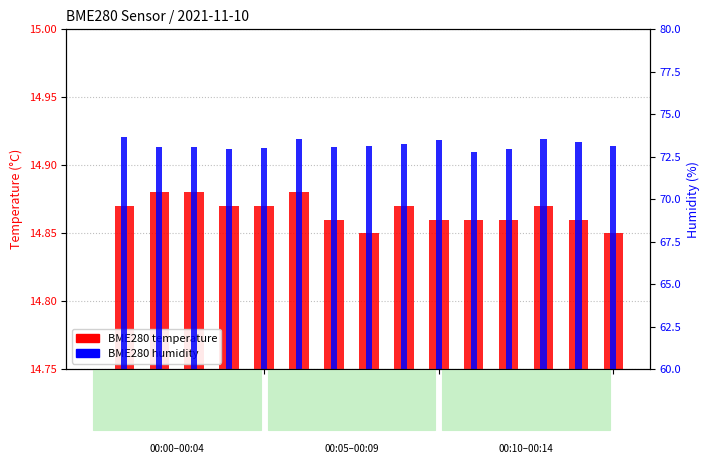

Count the number of data series in this chart.

2